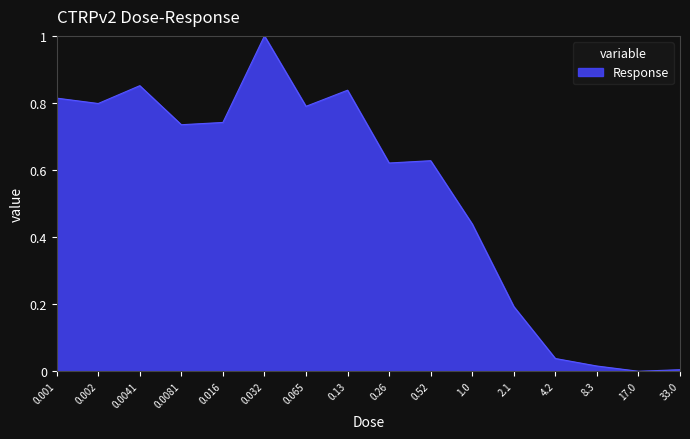

The value at 0.016 is 1.2. True or false?

False